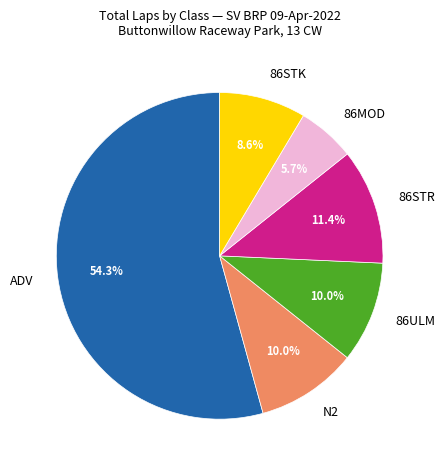

Which has a higher value, 86STK or ADV?

ADV